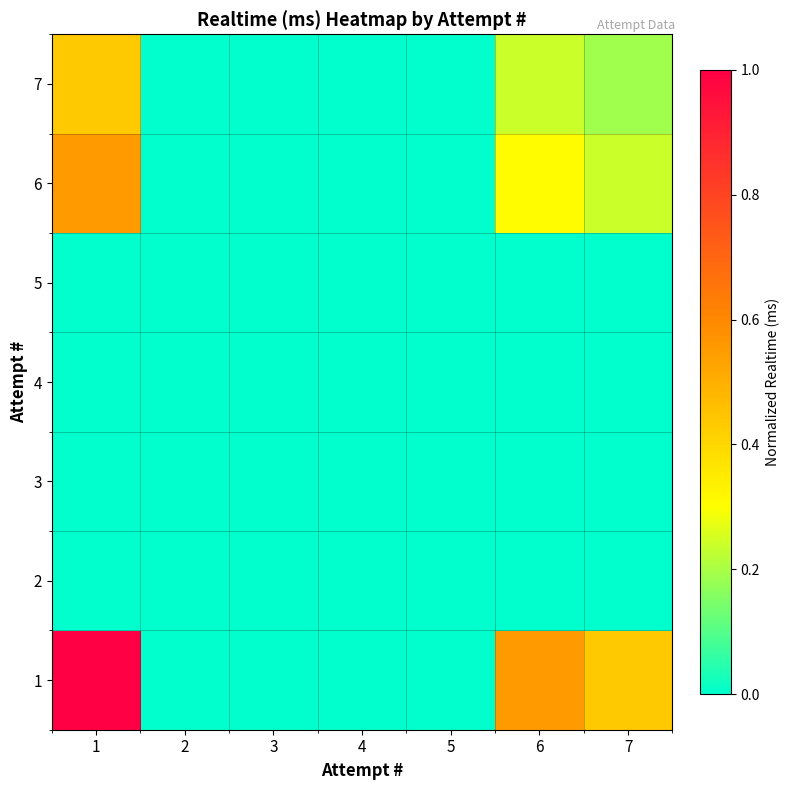

How many data points does each series have?

7